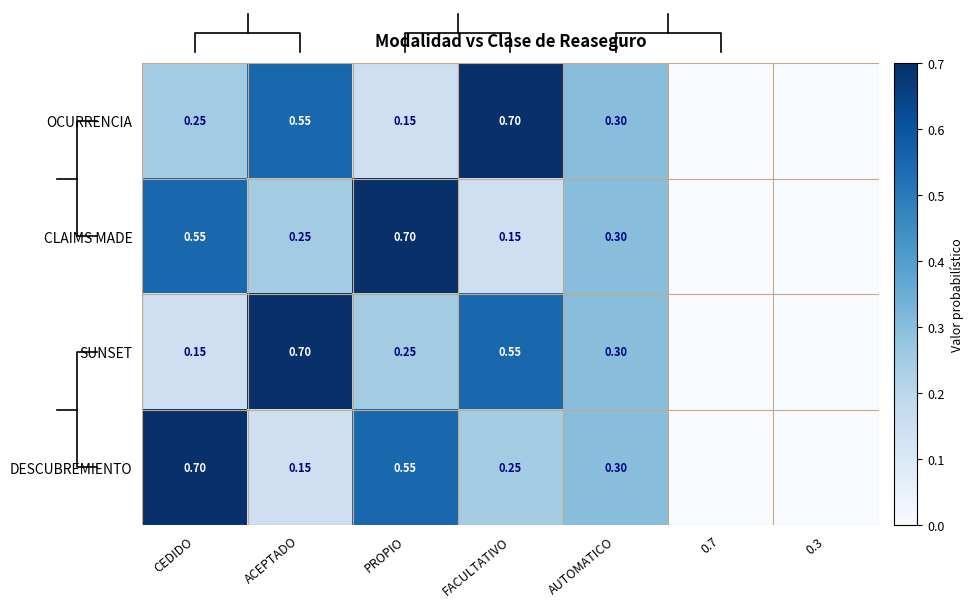

Which has a higher value, CEDIDO or FACULTATIVO?

FACULTATIVO